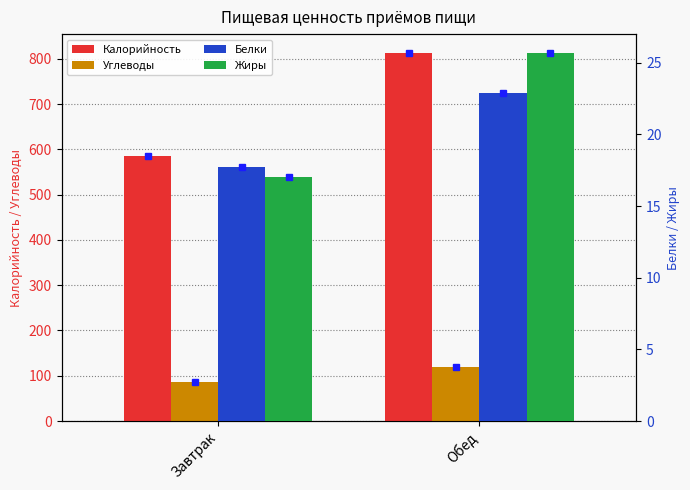

At which category is the sum across all series the highest?

Обед